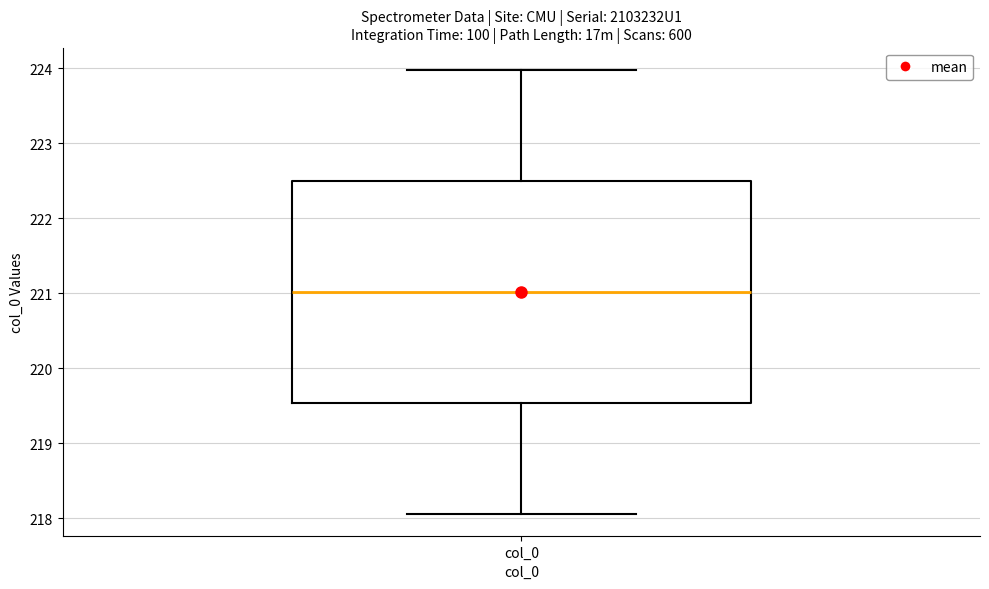

Transcribe this box plot: give where the median line is, the range the box spans, and where the two whiskers end, as read against the y-axis. The values are not printed on the chart, so give them approximately, as read against the axis.

median 221.0, box 219.5 to 222.5, whiskers 218.1 to 224.0